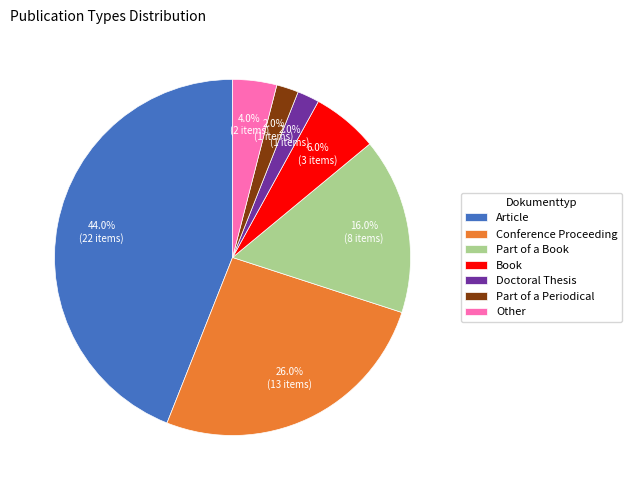

Between Doctoral Thesis and Part of a Book, which is larger?

Part of a Book